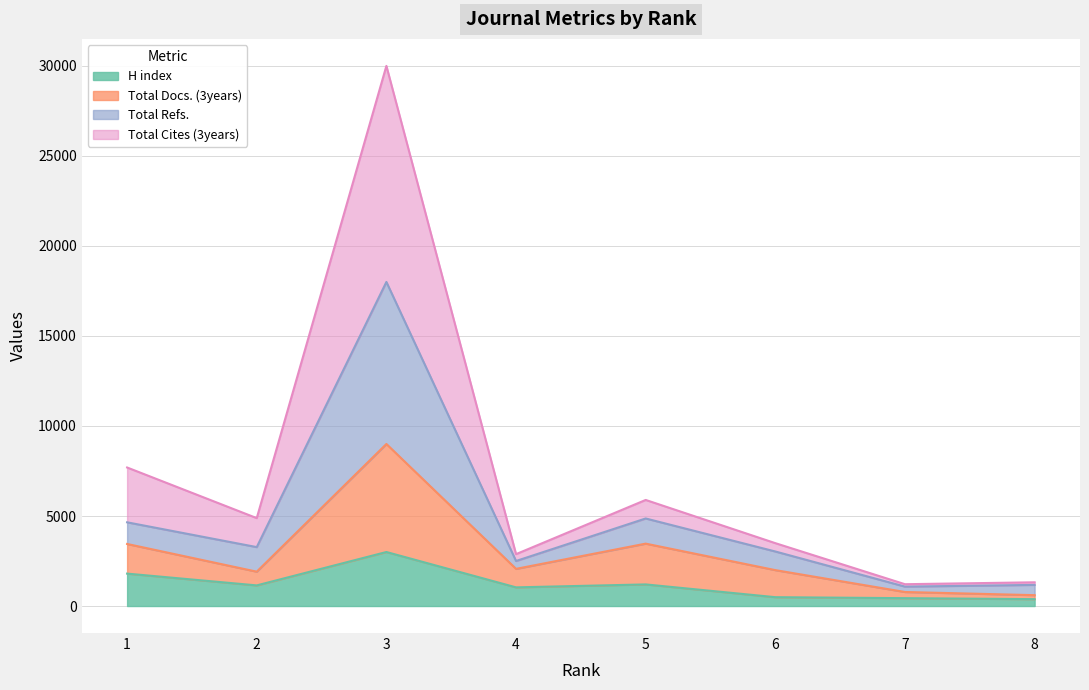

What is the maximum value for H index?

3000.0